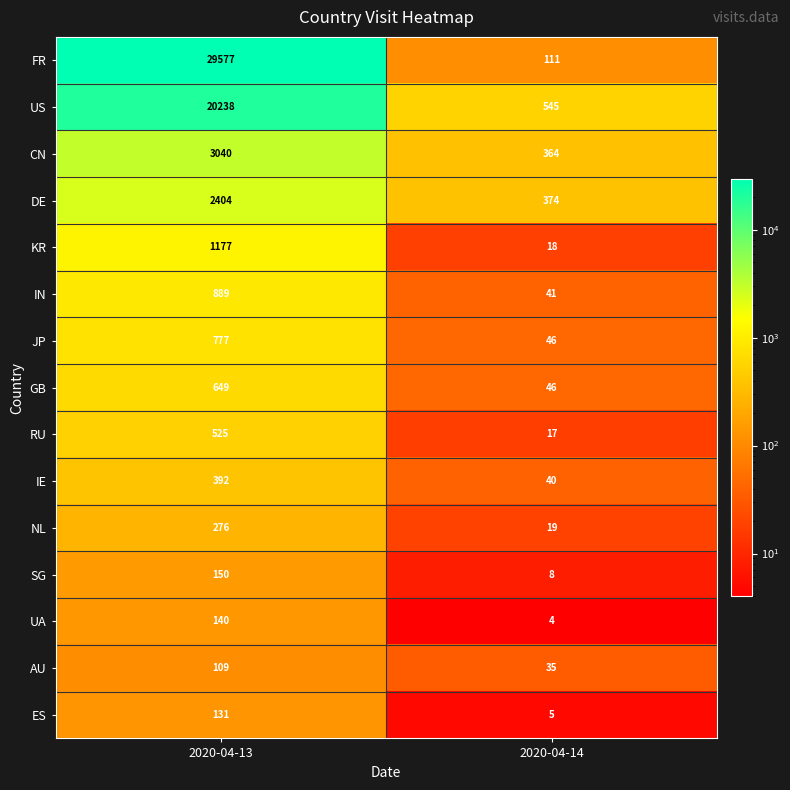

What is the approximate value of KR at 2020-04-14, to the nearest 10?

20